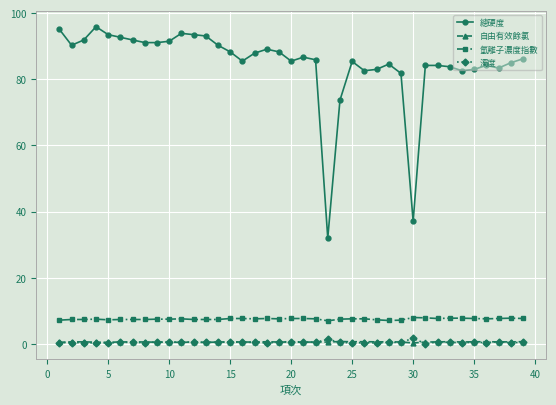

Which series has the largest range (max minus min)?

總硬度